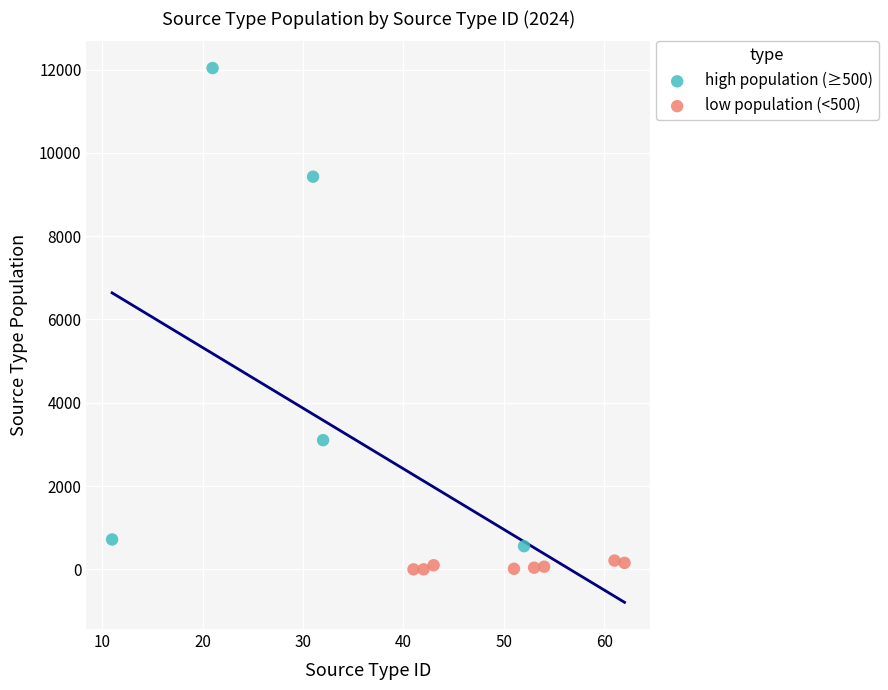

Which series contains the highest Y value?

high population (≥500)